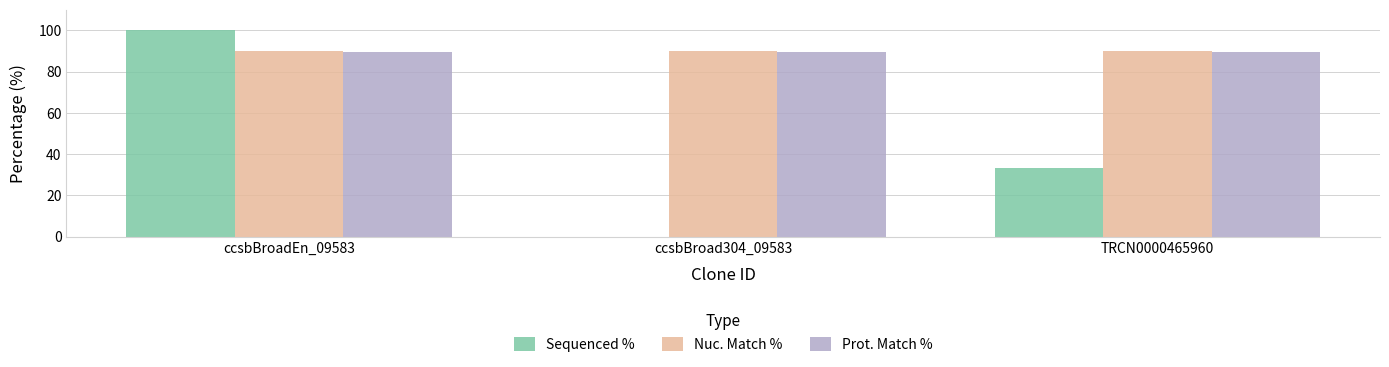

Is the value of Sequenced % at ccsbBroad304_09583 greater than the value of Prot. Match % at ccsbBroad304_09583?

No